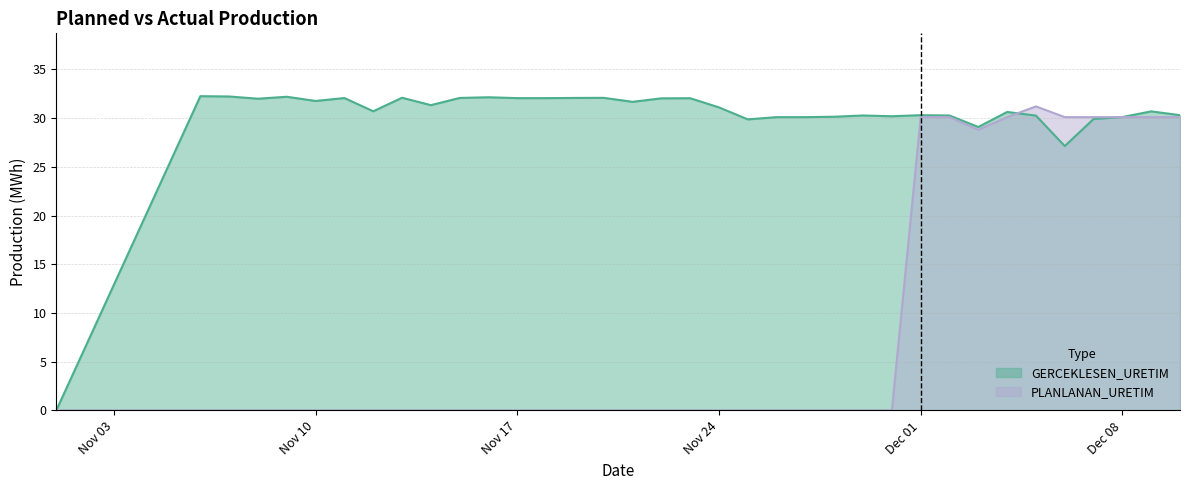

The PLANLANAN_URETIM series shows -10.9 at 2020-11-08. True or false?

False